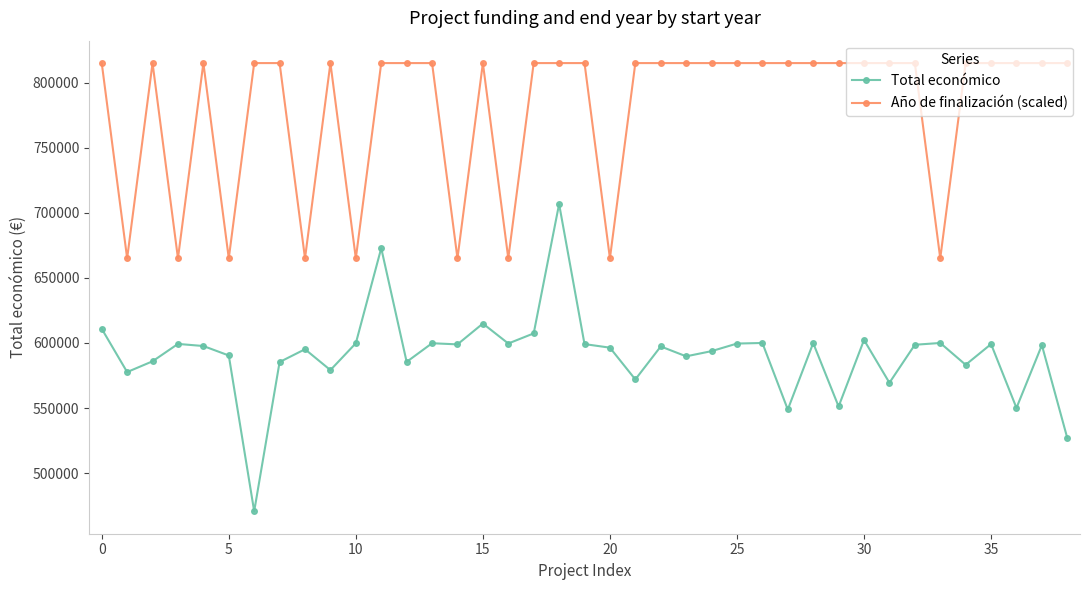

Which series has the largest range (max minus min)?

Total económico